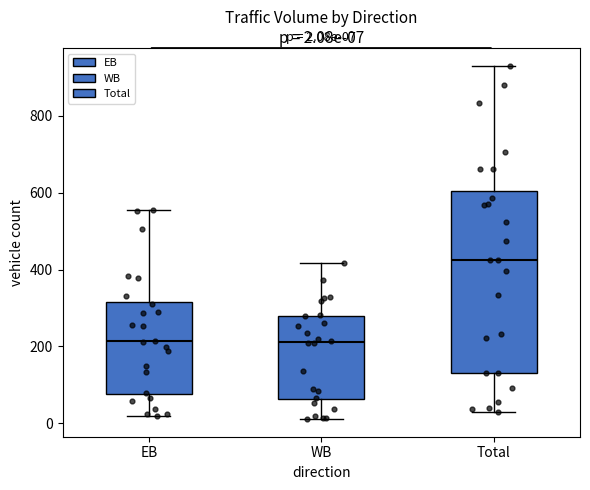

Which box is the tallest, from its lower edge to its upper edge?

Total